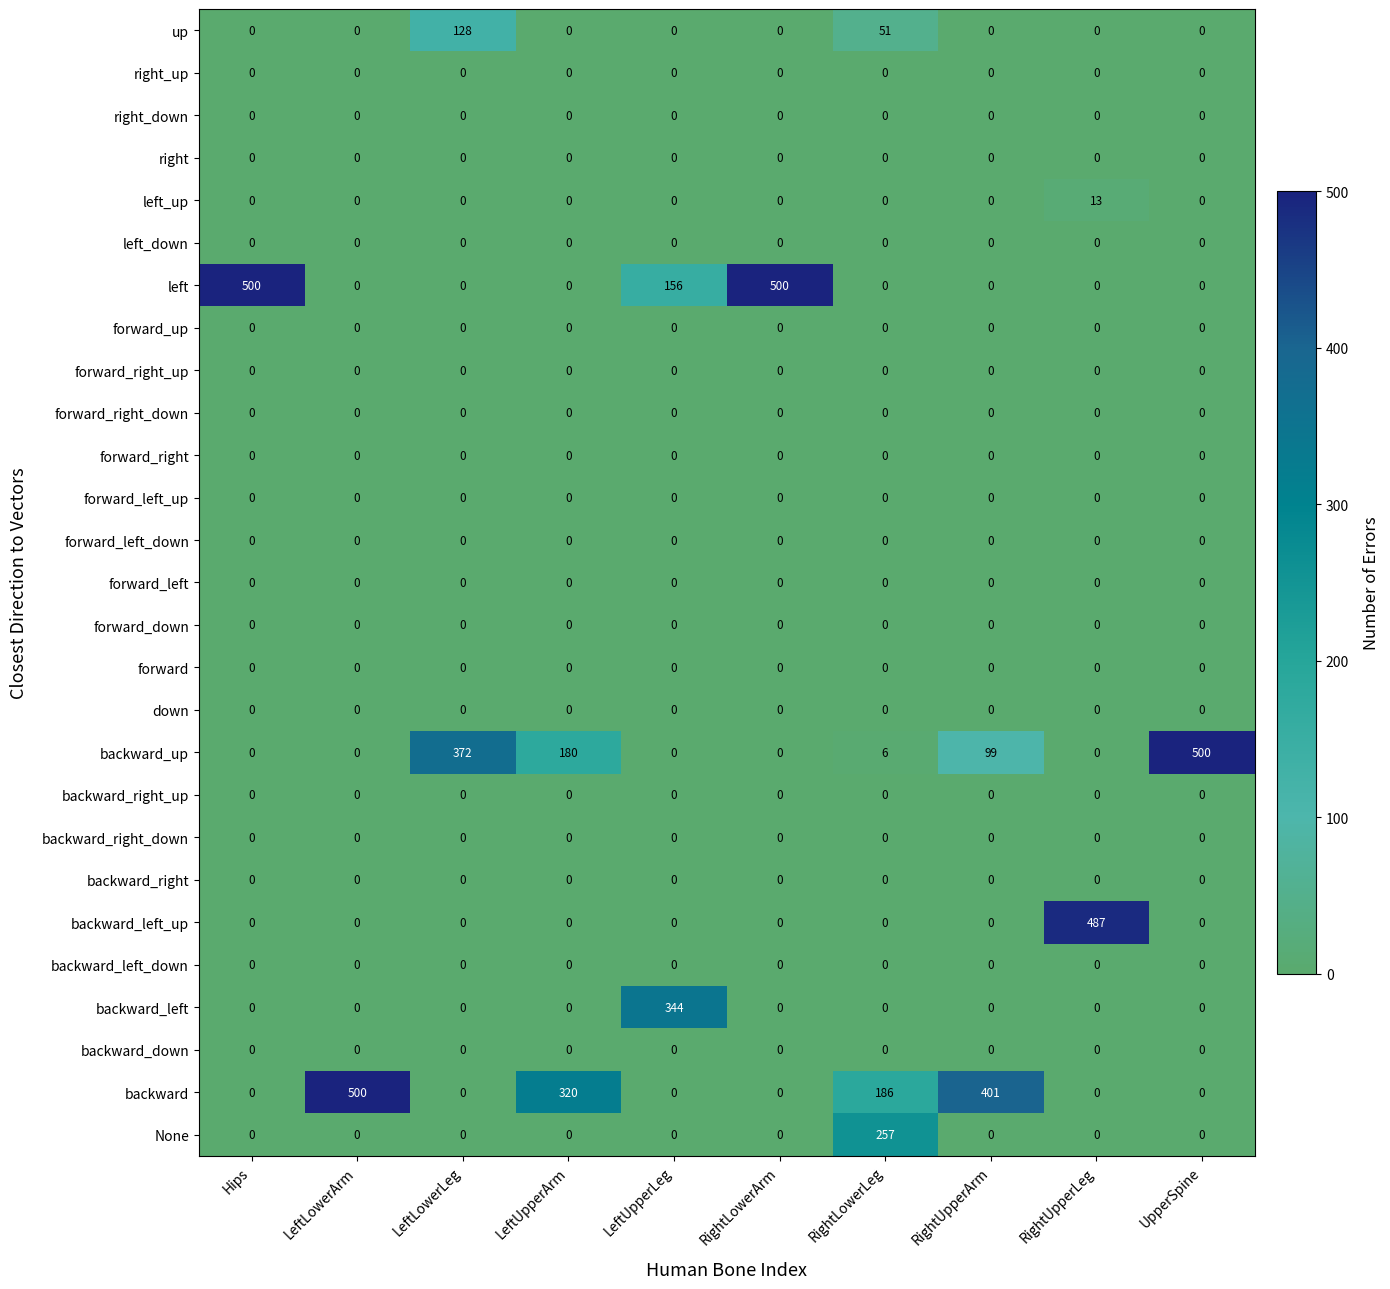

The right series shows 0 at LeftLowerArm. True or false?

True